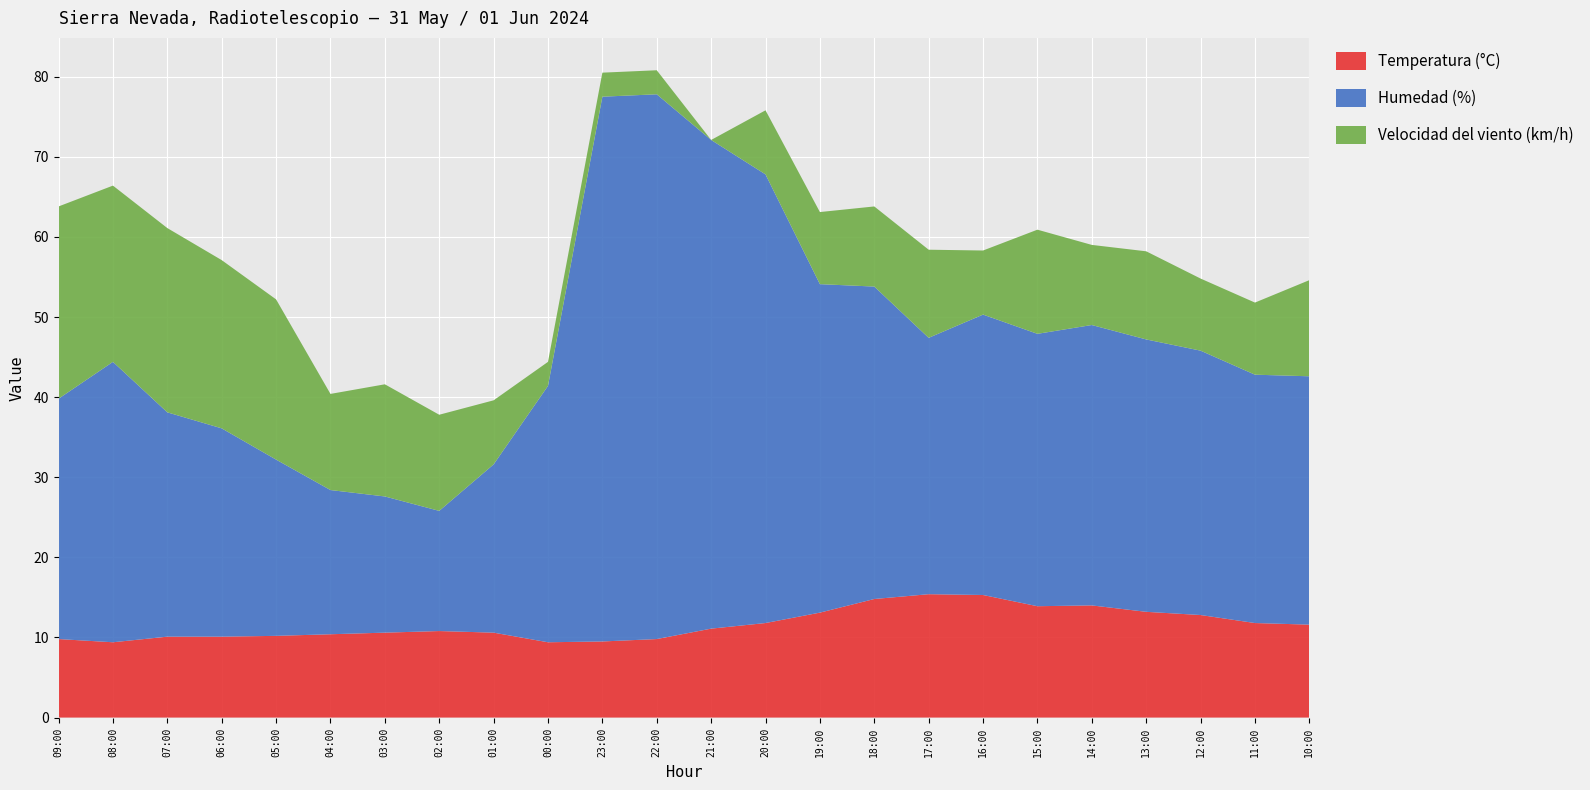

Reading left to right, transcribe all the data shown in this chart.

Temperatura (°C): 09:00=9.8	08:00=9.4	07:00=10.1	06:00=10.1	05:00=10.2	04:00=10.4	03:00=10.6	02:00=10.8	01:00=10.6	00:00=9.4	23:00=9.5	22:00=9.8	21:00=11.1	20:00=11.8	19:00=13.1	18:00=14.8	17:00=15.4	16:00=15.3	15:00=13.9	14:00=14.0	13:00=13.2	12:00=12.8	11:00=11.8	10:00=11.6
Humedad (%): 09:00=30.0	08:00=35.0	07:00=28.0	06:00=26.0	05:00=22.0	04:00=18.0	03:00=17.0	02:00=15.0	01:00=21.0	00:00=32.0	23:00=68.0	22:00=68.0	21:00=61.0	20:00=56.0	19:00=41.0	18:00=39.0	17:00=32.0	16:00=35.0	15:00=34.0	14:00=35.0	13:00=34.0	12:00=33.0	11:00=31.0	10:00=31.0
Velocidad del viento (km/h): 09:00=24.0	08:00=22.0	07:00=23.0	06:00=21.0	05:00=20.0	04:00=12.0	03:00=14.0	02:00=12.0	01:00=8.0	00:00=3.0	23:00=3.0	22:00=3.0	21:00=0.0	20:00=8.0	19:00=9.0	18:00=10.0	17:00=11.0	16:00=8.0	15:00=13.0	14:00=10.0	13:00=11.0	12:00=9.0	11:00=9.0	10:00=12.0